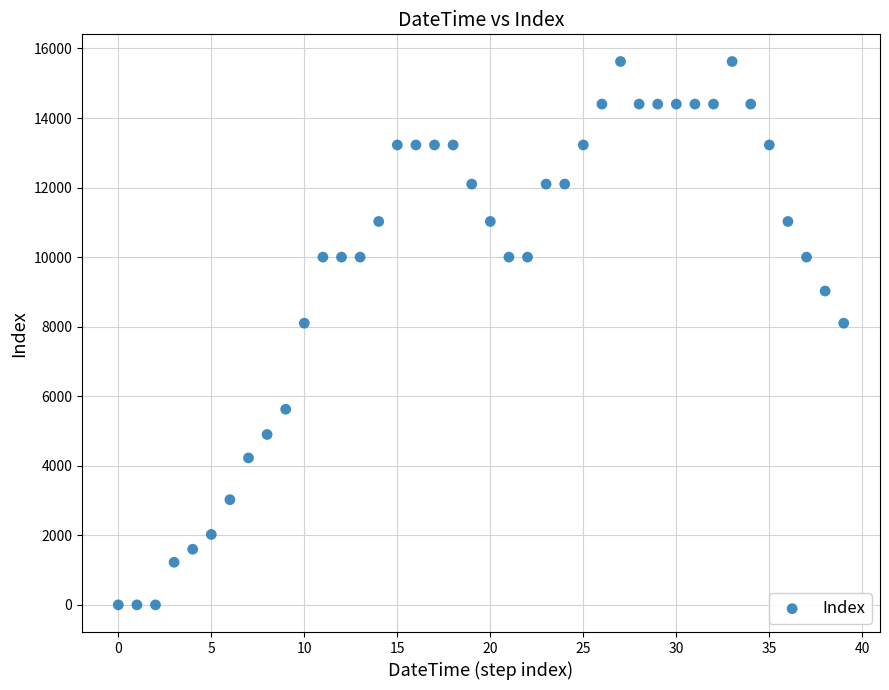

What is the range of Y values (max minus min)?

15625